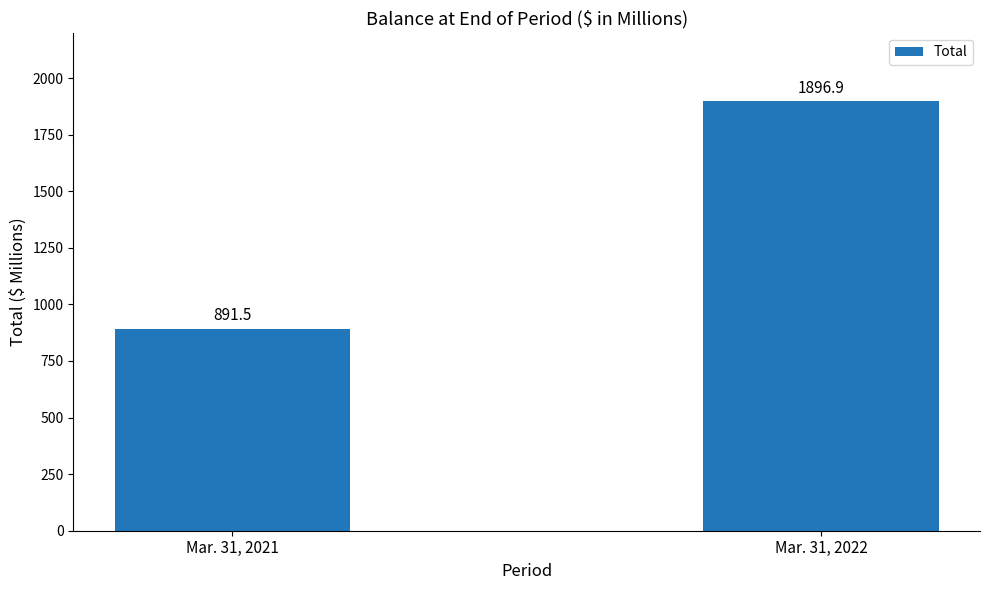

Between Mar. 31, 2022 and Mar. 31, 2021, which is larger?

Mar. 31, 2022